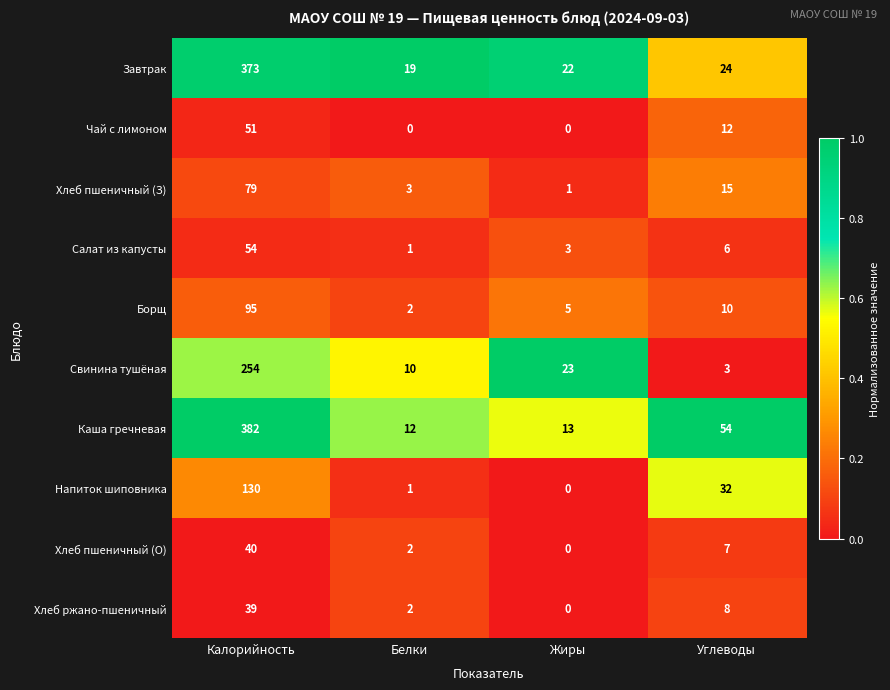

Between Калорийность and Углеводы, which series saw the biggest shift?

Завтрак